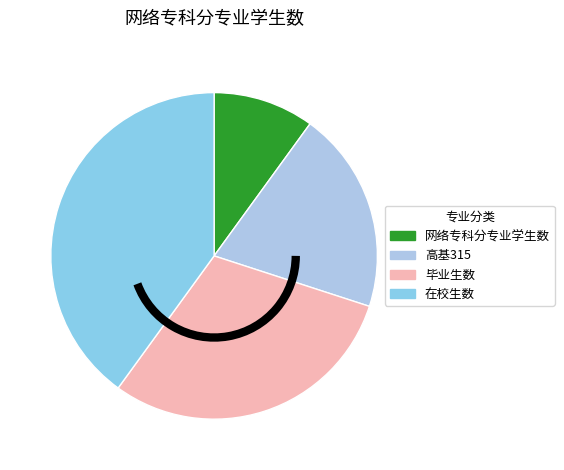

What is the largest slice in the pie chart?

在校生数